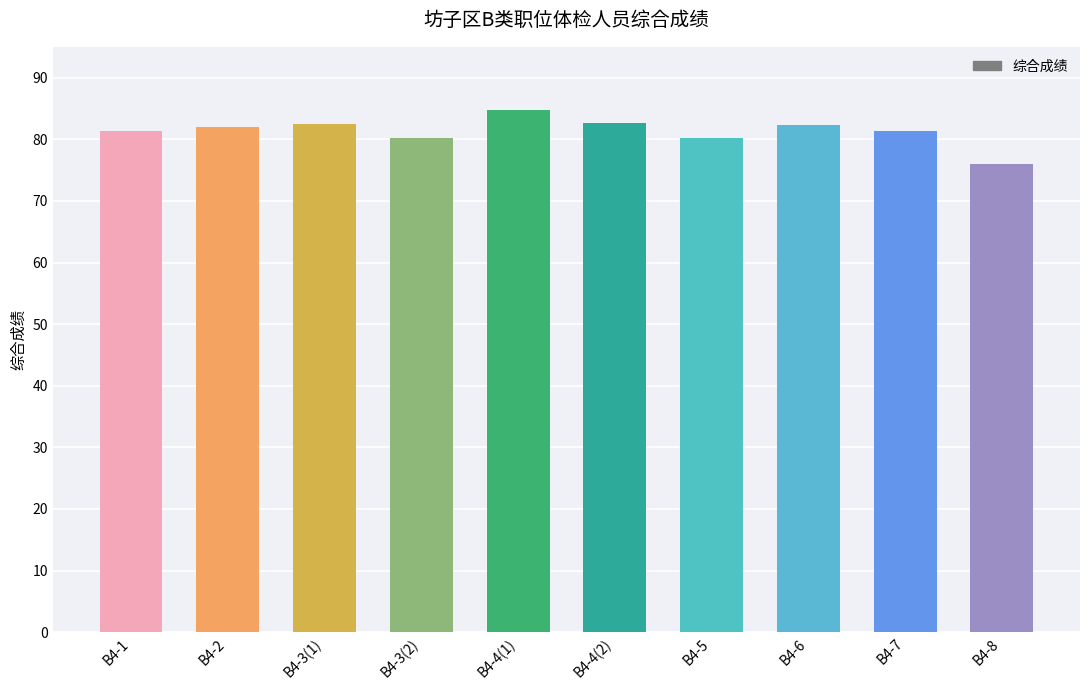

What is the change in value from B4-5 to B4-8?

-4.2